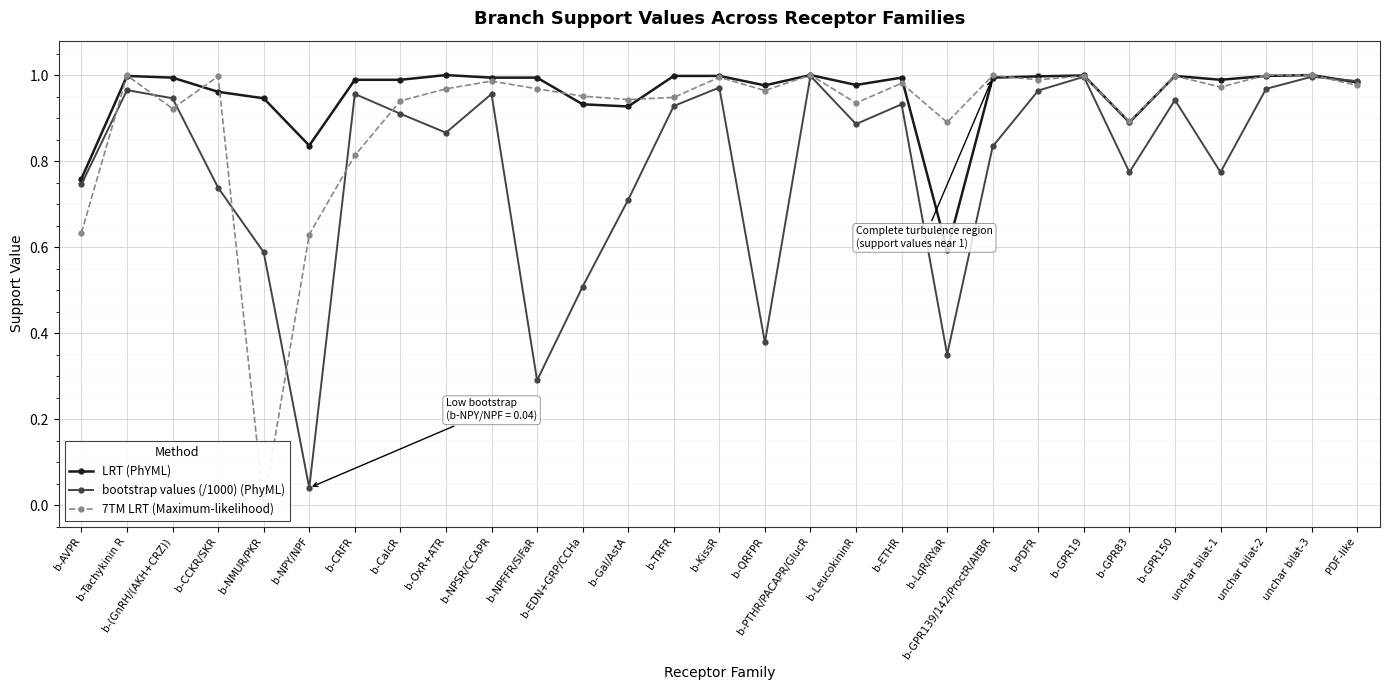

Reading left to right, what are all the values shown in this chart?

LRT (PhYML): b-AVPR=0.8	b-Tachykinin R=1.0	b-(GnRH/(AKH+CRZ))=1.0	b-CCKR/SKR=1.0	b-NMUR/PKR=0.9	b-NPY/NPF=0.8	b-CRFR=1.0	b-CalcR=1.0	b-OxR+ATR=1.0	b-NPSR/CCAPR=1.0	b-NPFFR/SIFaR=1.0	b-EDN+GRP/CCHa=0.9	b-Gal/AstA=0.9	b-TRFR=1.0	b-KissR=1.0	b-QRFPR=1.0	b-PTHR/PACAPR/GlucR=1.0	b-LeucokininR=1.0	b-ETHR=1.0	b-LqR/RYaR=0.6	b-GPR139/142/ProctR/AltBR=1.0	b-PDFR=1.0	b-GPR19=1.0	b-GPR83=0.9	b-GPR150=1.0	unchar bilat-1=1.0	unchar bilat-2=1.0	unchar bilat-3=1.0	PDF-like=1.0
bootstrap values (/1000) (PhyML): b-AVPR=0.7	b-Tachykinin R=1.0	b-(GnRH/(AKH+CRZ))=0.9	b-CCKR/SKR=0.7	b-NMUR/PKR=0.6	b-NPY/NPF=0.0	b-CRFR=1.0	b-CalcR=0.9	b-OxR+ATR=0.9	b-NPSR/CCAPR=1.0	b-NPFFR/SIFaR=0.3	b-EDN+GRP/CCHa=0.5	b-Gal/AstA=0.7	b-TRFR=0.9	b-KissR=1.0	b-QRFPR=0.4	b-PTHR/PACAPR/GlucR=1.0	b-LeucokininR=0.9	b-ETHR=0.9	b-LqR/RYaR=0.3	b-GPR139/142/ProctR/AltBR=0.8	b-PDFR=1.0	b-GPR19=1.0	b-GPR83=0.8	b-GPR150=0.9	unchar bilat-1=0.8	unchar bilat-2=1.0	unchar bilat-3=1.0	PDF-like=1.0
7TM LRT (Maximum-likelihood): b-AVPR=0.6	b-Tachykinin R=1.0	b-(GnRH/(AKH+CRZ))=0.9	b-CCKR/SKR=1.0	b-NMUR/PKR=0.0	b-NPY/NPF=0.6	b-CRFR=0.8	b-CalcR=0.9	b-OxR+ATR=1.0	b-NPSR/CCAPR=1.0	b-NPFFR/SIFaR=1.0	b-EDN+GRP/CCHa=1.0	b-Gal/AstA=0.9	b-TRFR=0.9	b-KissR=1.0	b-QRFPR=1.0	b-PTHR/PACAPR/GlucR=1.0	b-LeucokininR=0.9	b-ETHR=1.0	b-LqR/RYaR=0.9	b-GPR139/142/ProctR/AltBR=1.0	b-PDFR=1.0	b-GPR19=1.0	b-GPR83=0.9	b-GPR150=1.0	unchar bilat-1=1.0	unchar bilat-2=1.0	unchar bilat-3=1.0	PDF-like=1.0